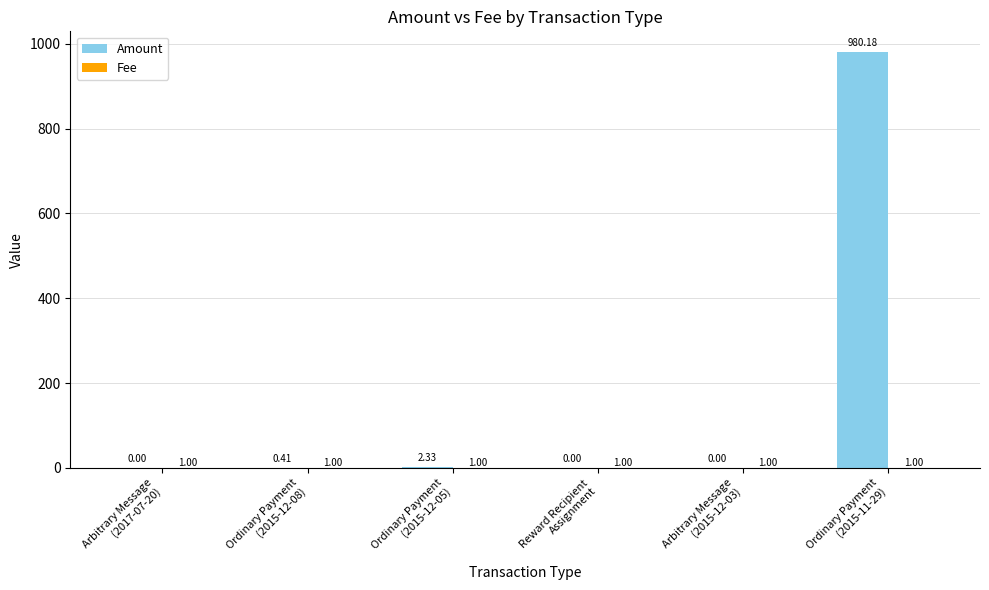

Does the chart contain stacked bars?

No